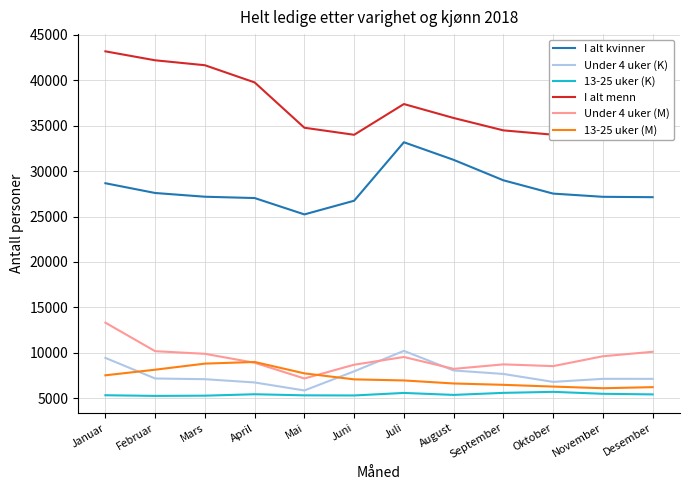

What are all the series names shown in the legend?

I alt kvinner, Under 4 uker (K), 13-25 uker (K), I alt menn, Under 4 uker (M), 13-25 uker (M)